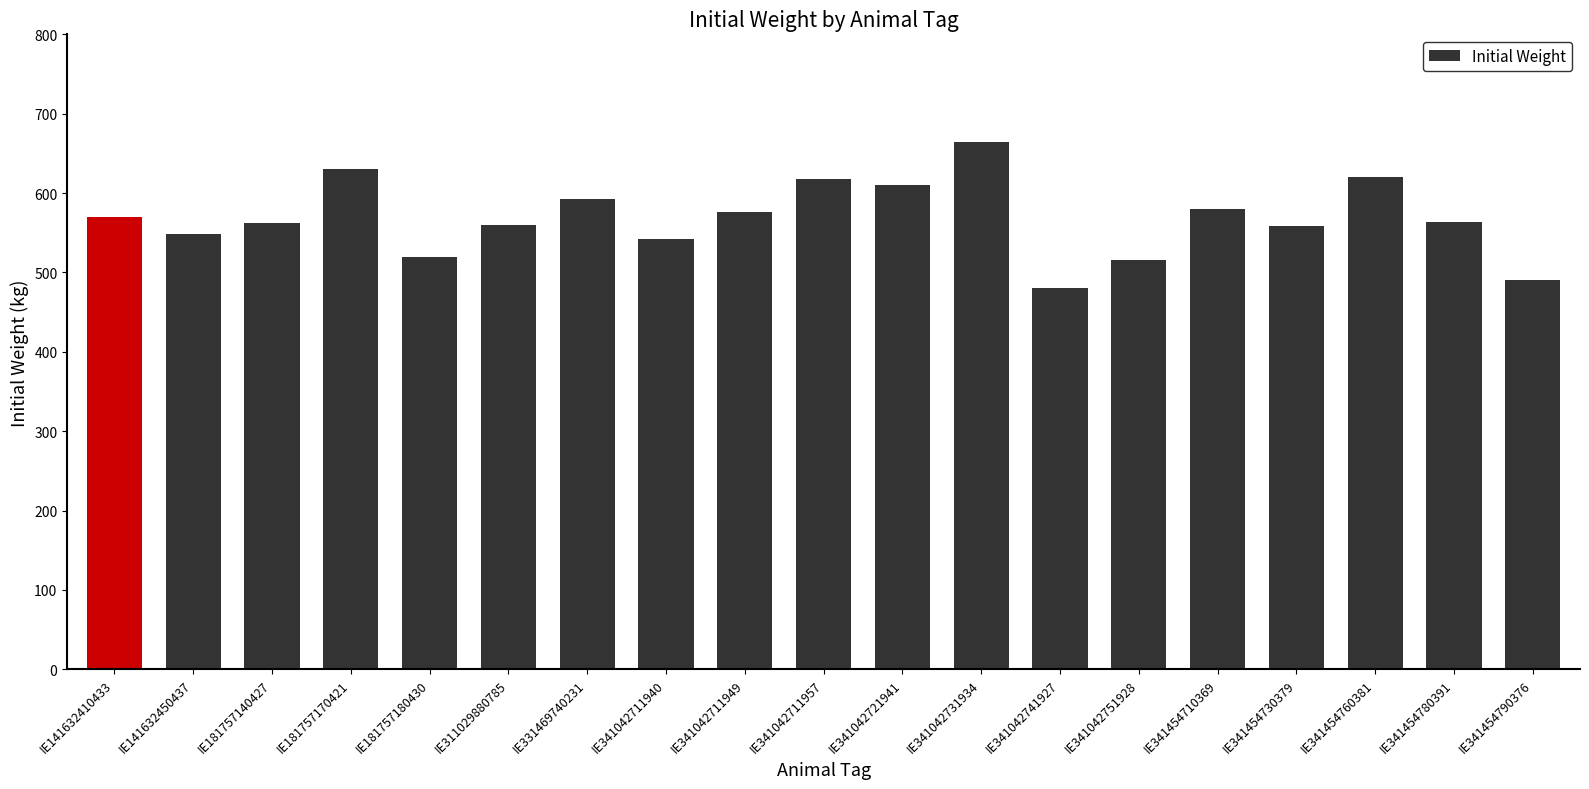

Is it true that the value at IE341042751928 is 516?

True